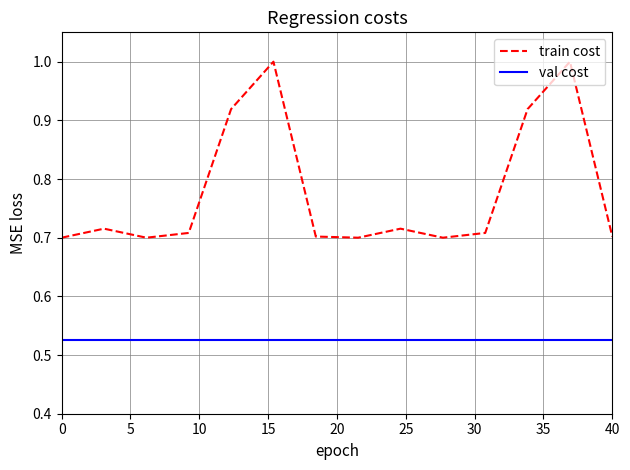

Rank the series by their average value, from lowest to highest.

val cost, train cost